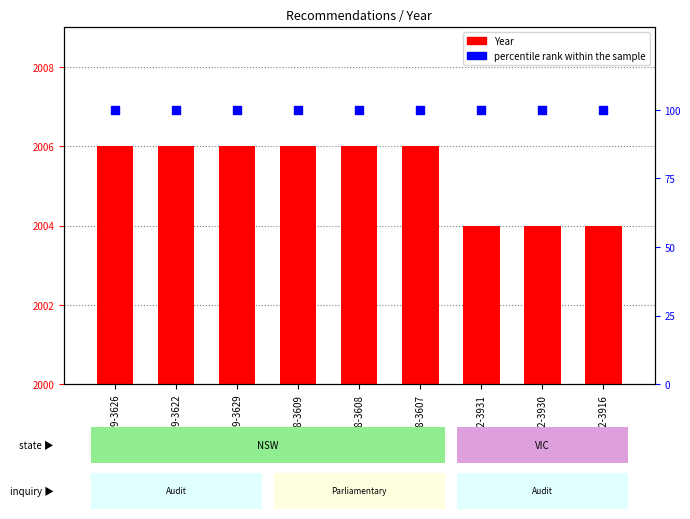

Which series reaches the maximum Y coordinate?

Year